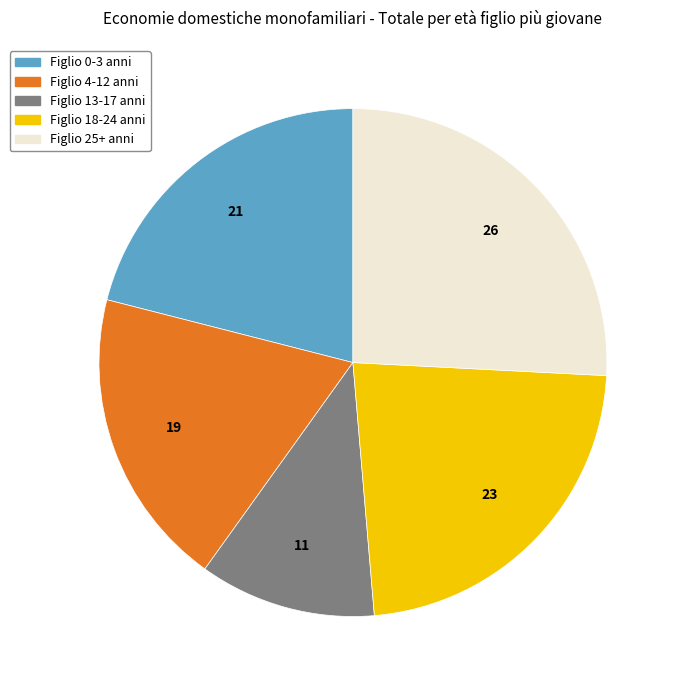

Is it true that Figlio 0-3 anni is 34% of the pie?

False